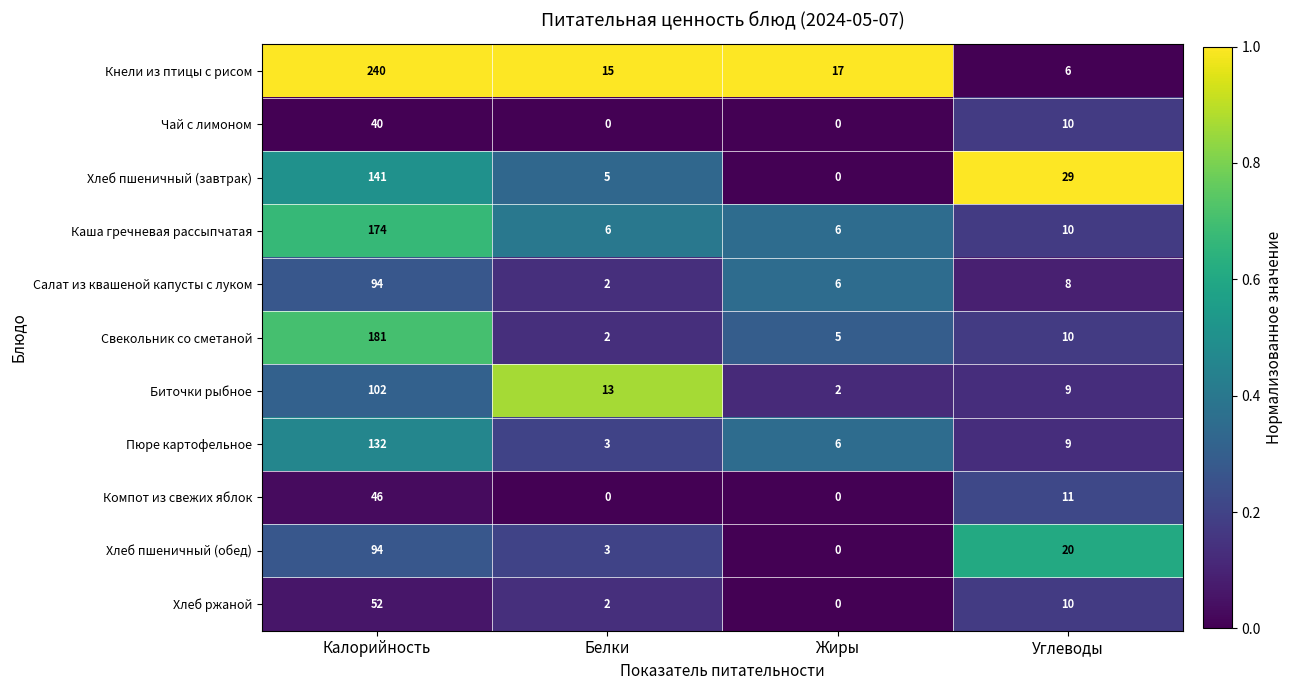

What is the difference between the Кнели из птицы с рисом values at Калорийность and Углеводы?

234